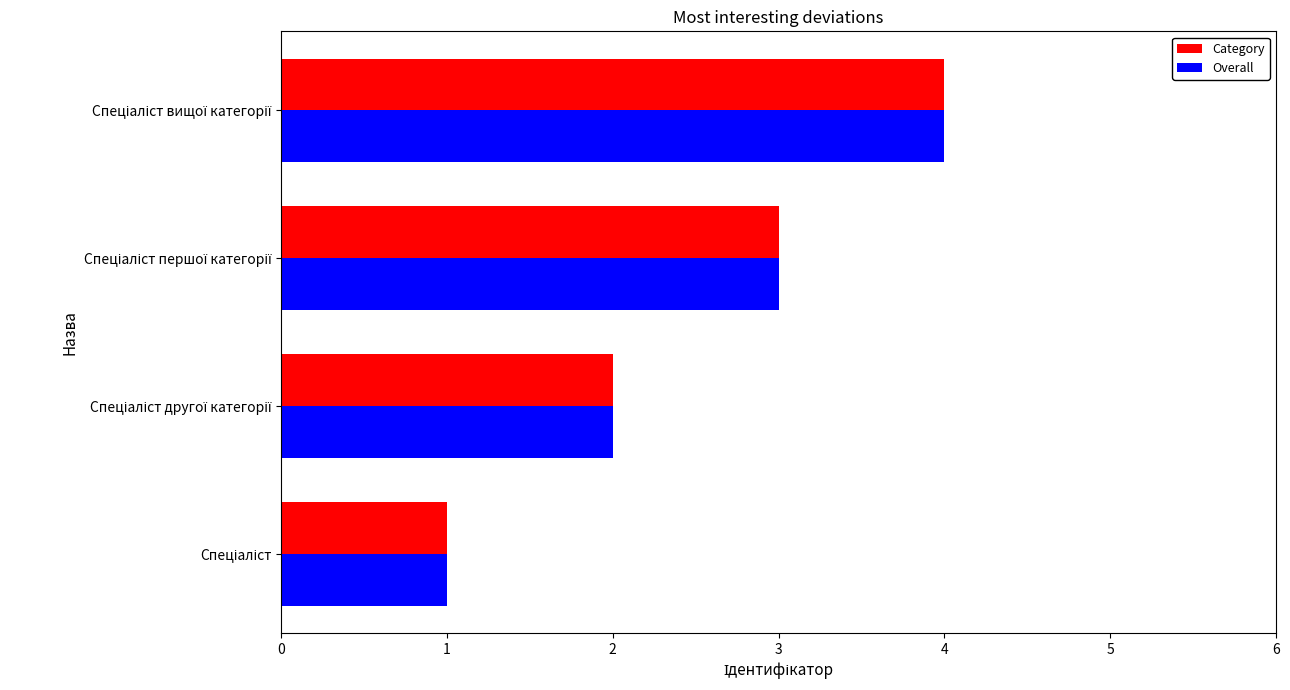

What is the difference between the maximum and minimum values in the Overall series?

3